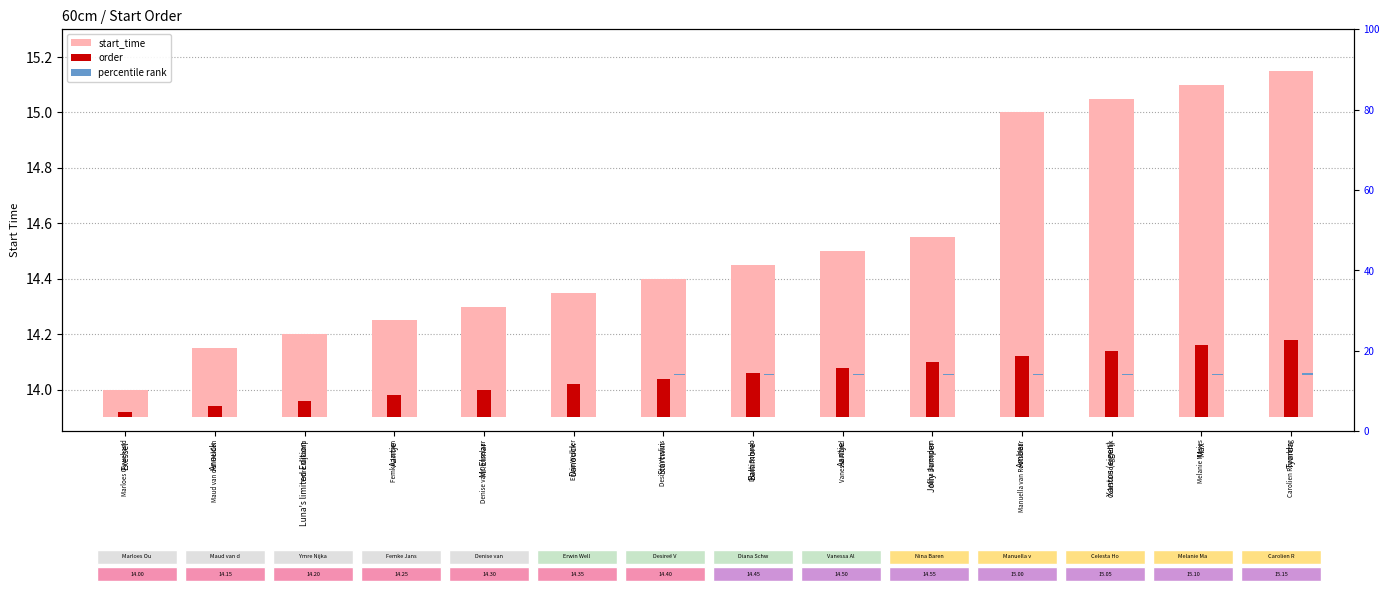

Which series has the widest spread of values?

start_time